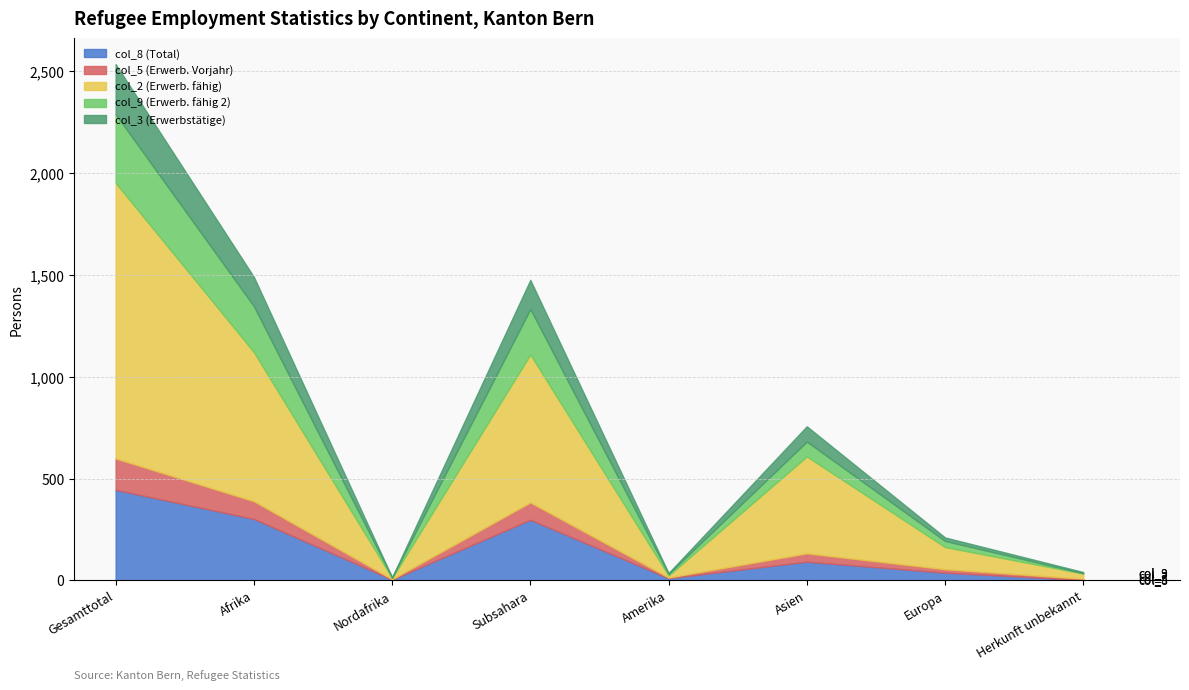

Which series has the largest total across all categories?

col_2 (Erwerb. fähig)